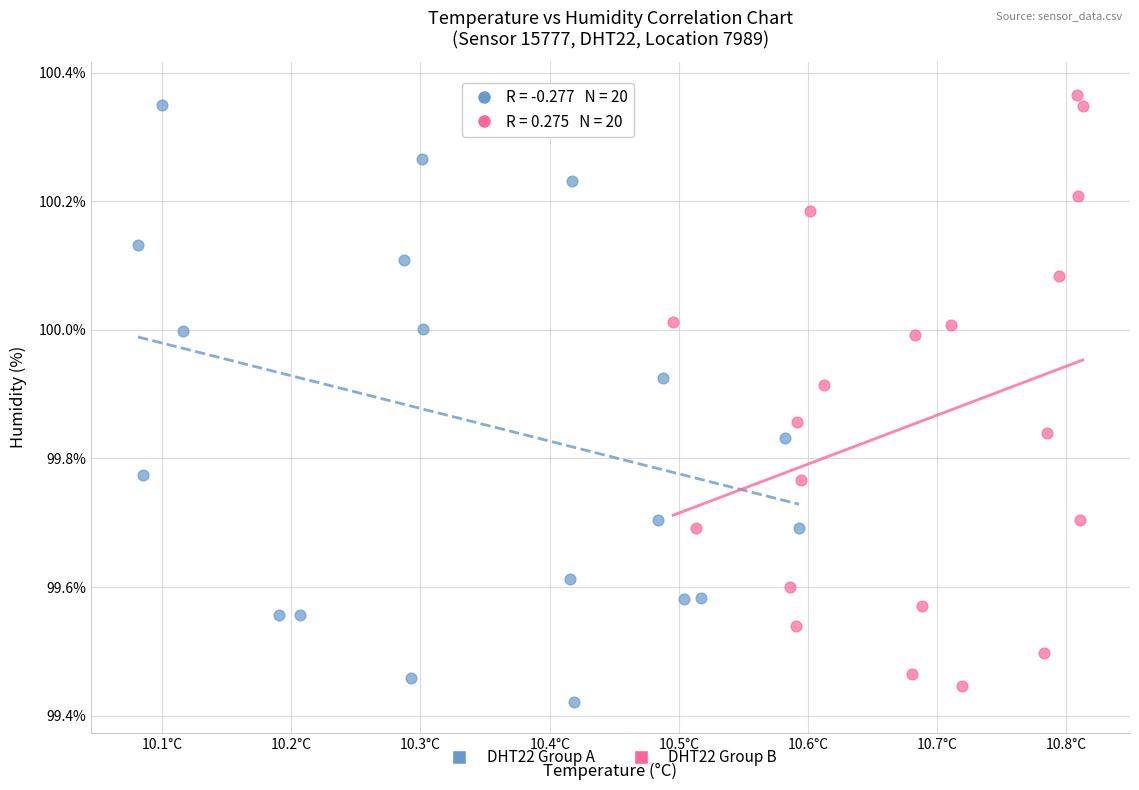

Which series contains the lowest Y value?

DHT22 Group A